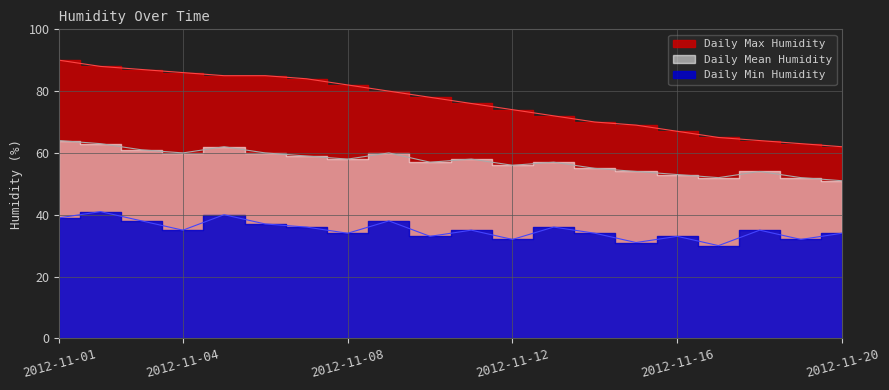

True or false: Daily Max Humidity and Daily Min Humidity intersect in this chart.

False